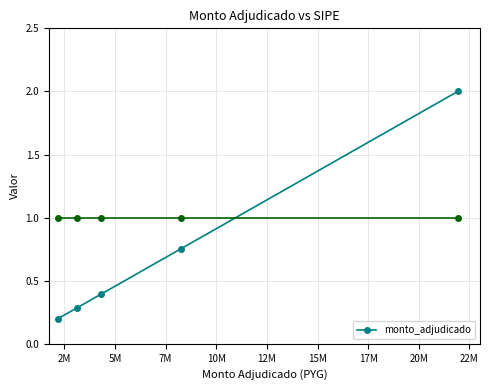

What is the smallest value displayed?

0.2